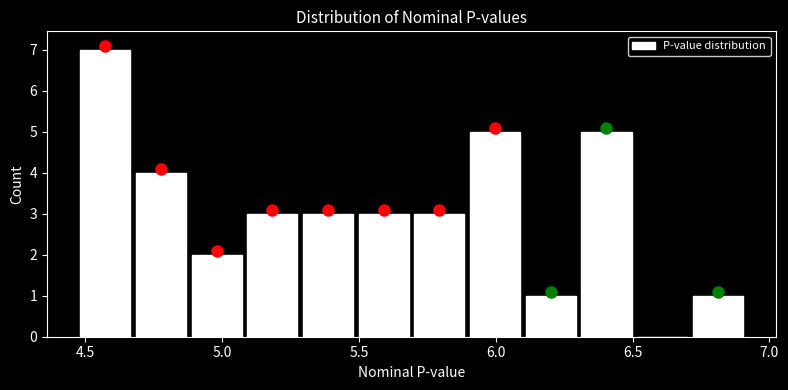

How tall is the bar that spans 6.70 to 6.90 on the x-axis? Neither the bar edges nor the heights are printed on the chart, so give them approximately, as read against the axes.

1